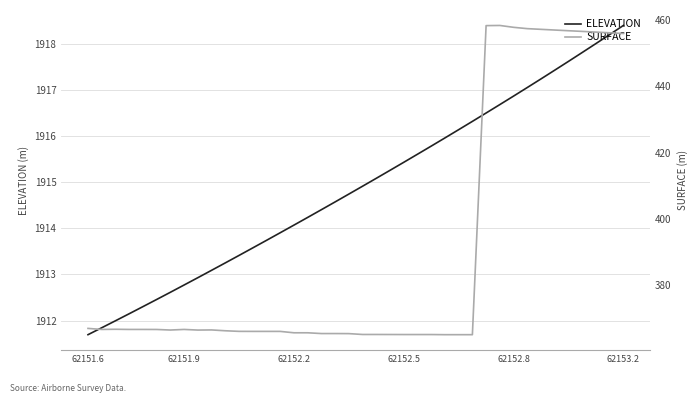

Which series has the widest spread of values?

SURFACE